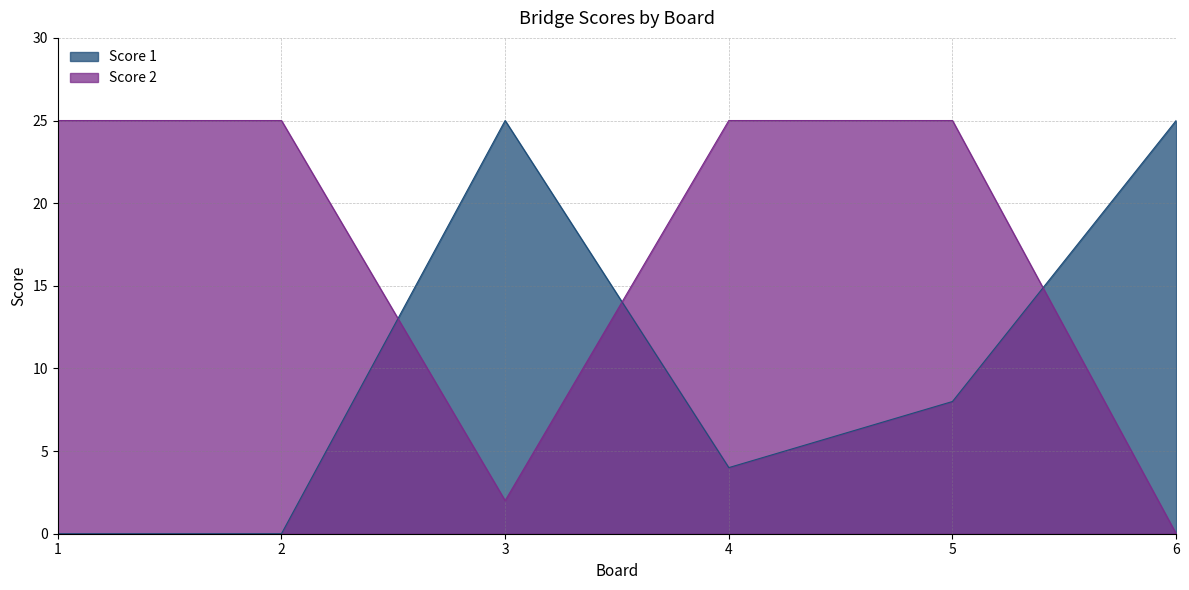

Which label corresponds to the largest value in the chart?

3